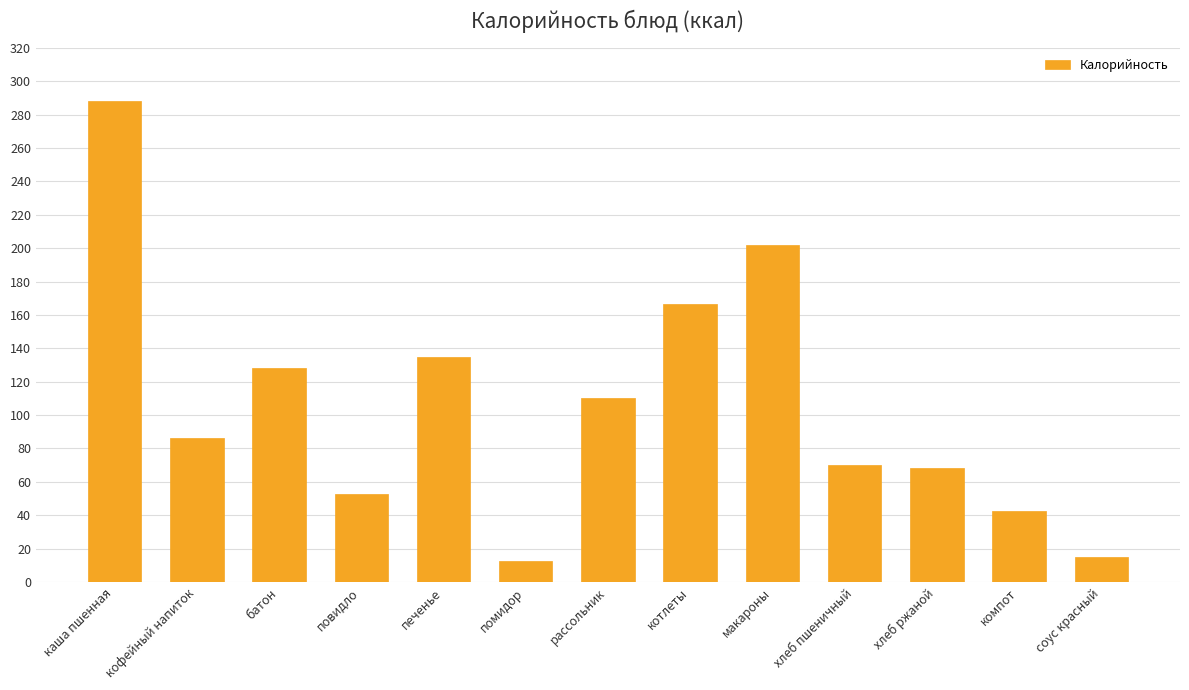

The value at компот is 27.1. True or false?

False